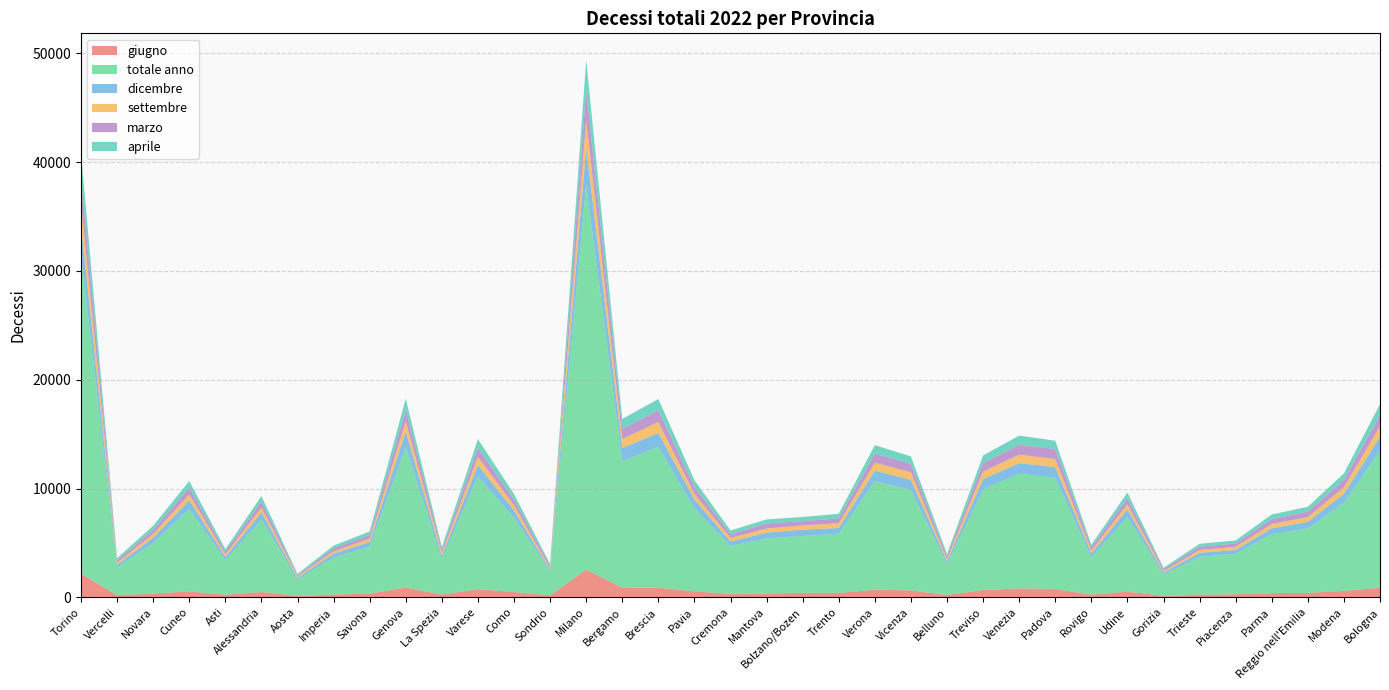

Reading right to left, extract all data points from this chart.

giugno: Bologna=881	Modena=588	Reggio nell'Emilia=404	Parma=382	Piacenza=272	Trieste=233	Gorizia=128	Udine=525	Rovigo=241	Padova=763	Venezia=822	Treviso=665	Belluno=210	Vicenza=634	Verona=696	Trento=404	Bolzano/Bozen=411	Mantova=342	Cremona=310	Pavia=542	Brescia=885	Bergamo=879	Milano=2538	Sondrio=174	Como=478	Varese=750	La Spezia=245	Genova=898	Savona=332	Imperia=256	Aosta=122	Alessandria=485	Asti=230	Cuneo=537	Novara=341	Vercelli=190	Torino=2157
totale anno: Bologna=12614	Modena=8113	Reggio nell'Emilia=5924	Parma=5420	Piacenza=3728	Trieste=3489	Gorizia=1949	Udine=6861	Rovigo=3425	Padova=10223	Venezia=10538	Treviso=9250	Belluno=2824	Vicenza=9223	Verona=9985	Trento=5442	Bolzano/Bozen=5222	Mantova=5068	Cremona=4406	Pavia=7641	Brescia=12935	Bergamo=11641	Milano=35315	Sondrio=2164	Como=6828	Varese=10378	La Spezia=3262	Genova=12922	Savona=4311	Imperia=3397	Aosta=1531	Alessandria=6662	Asti=3172	Cuneo=7596	Novara=4652	Vercelli=2551	Torino=29250
dicembre: Bologna=1259	Modena=814	Reggio nell'Emilia=602	Parma=543	Piacenza=351	Trieste=364	Gorizia=189	Udine=695	Rovigo=357	Padova=983	Venezia=970	Treviso=951	Belluno=290	Vicenza=934	Verona=964	Trento=522	Bolzano/Bozen=583	Mantova=531	Cremona=404	Pavia=805	Brescia=1286	Bergamo=1202	Milano=3474	Sondrio=182	Como=670	Varese=1018	La Spezia=311	Genova=1406	Savona=442	Imperia=349	Aosta=147	Alessandria=654	Asti=305	Cuneo=796	Novara=478	Vercelli=241	Torino=2755
settembre: Bologna=976	Modena=607	Reggio nell'Emilia=434	Parma=400	Piacenza=289	Trieste=263	Gorizia=135	Udine=470	Rovigo=270	Padova=749	Venezia=782	Treviso=697	Belluno=187	Vicenza=704	Verona=727	Trento=442	Bolzano/Bozen=387	Mantova=389	Cremona=332	Pavia=522	Brescia=1005	Bergamo=832	Milano=2530	Sondrio=157	Como=474	Varese=758	La Spezia=252	Genova=942	Savona=309	Imperia=219	Aosta=121	Alessandria=440	Asti=231	Cuneo=519	Novara=355	Vercelli=191	Torino=2108
marzo: Bologna=1008	Modena=655	Reggio nell'Emilia=508	Parma=445	Piacenza=303	Trieste=296	Gorizia=169	Udine=554	Rovigo=287	Padova=908	Venezia=904	Treviso=766	Belluno=239	Vicenza=763	Verona=825	Trento=446	Bolzano/Bozen=401	Mantova=453	Cremona=342	Pavia=632	Brescia=1081	Bergamo=920	Milano=2821	Sondrio=203	Como=513	Varese=822	La Spezia=271	Genova=1084	Savona=331	Imperia=265	Aosta=112	Alessandria=559	Asti=243	Cuneo=611	Novara=385	Vercelli=213	Torino=2323
aprile: Bologna=1008	Modena=614	Reggio nell'Emilia=447	Parma=422	Piacenza=278	Trieste=271	Gorizia=135	Udine=525	Rovigo=248	Padova=769	Venezia=851	Treviso=716	Belluno=225	Vicenza=694	Verona=795	Trento=419	Bolzano/Bozen=382	Mantova=374	Cremona=344	Pavia=625	Brescia=1037	Bergamo=915	Milano=2705	Sondrio=175	Como=529	Varese=813	La Spezia=267	Genova=1009	Savona=325	Imperia=263	Aosta=112	Alessandria=509	Asti=240	Cuneo=623	Novara=372	Vercelli=208	Torino=2236